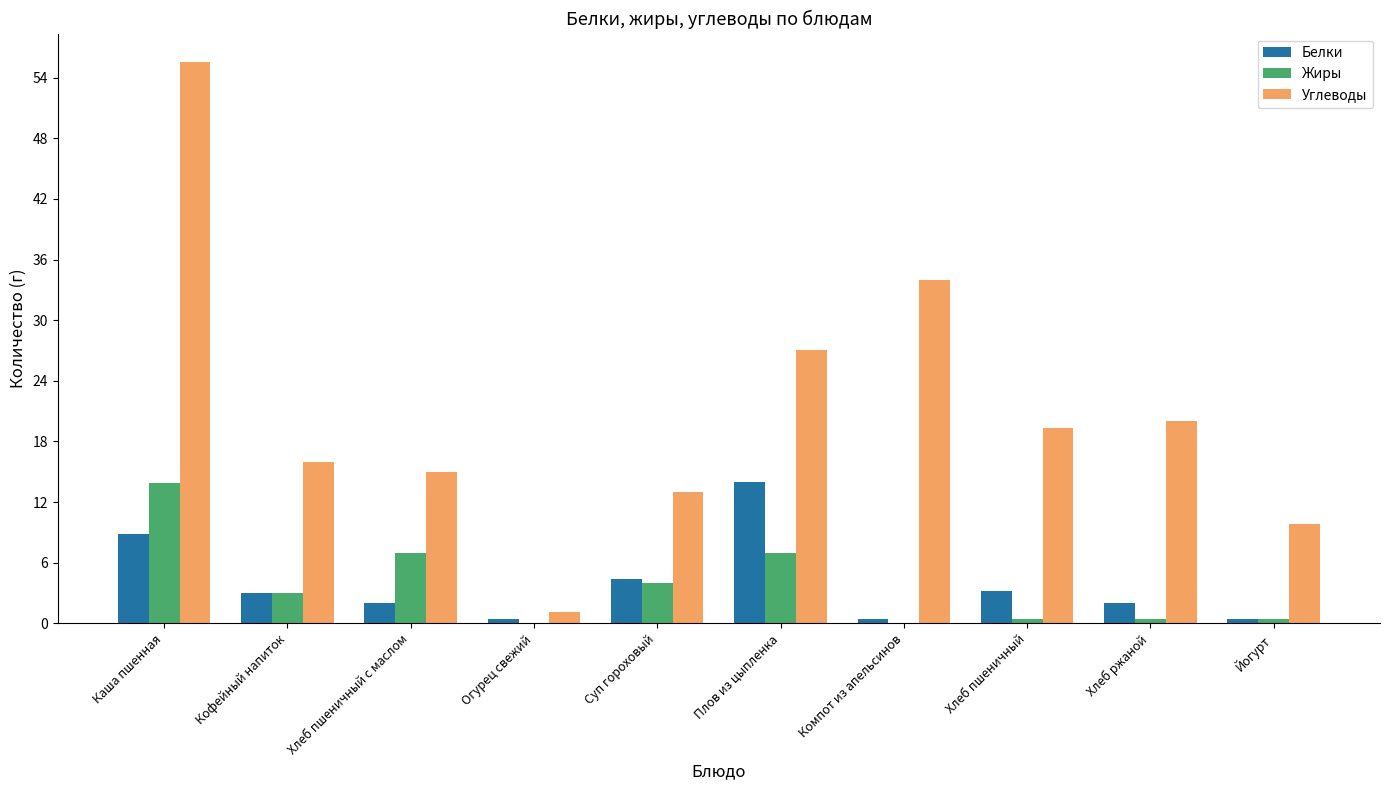

How many series are shown in this chart?

3